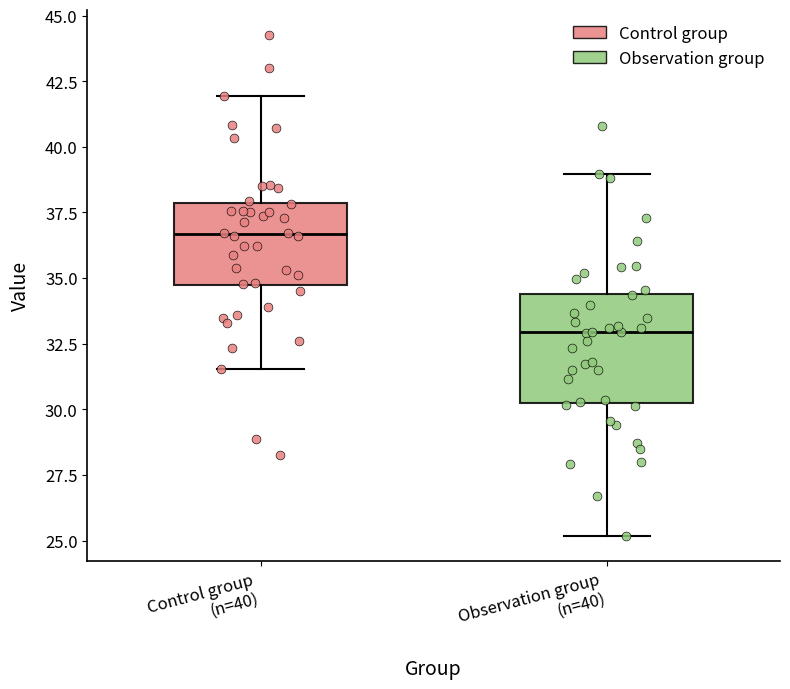

Where does the lower whisker of the box for Control group (n=40) end on the y-axis? The values are not printed on the chart, so give them approximately, as read against the axis.

31.5